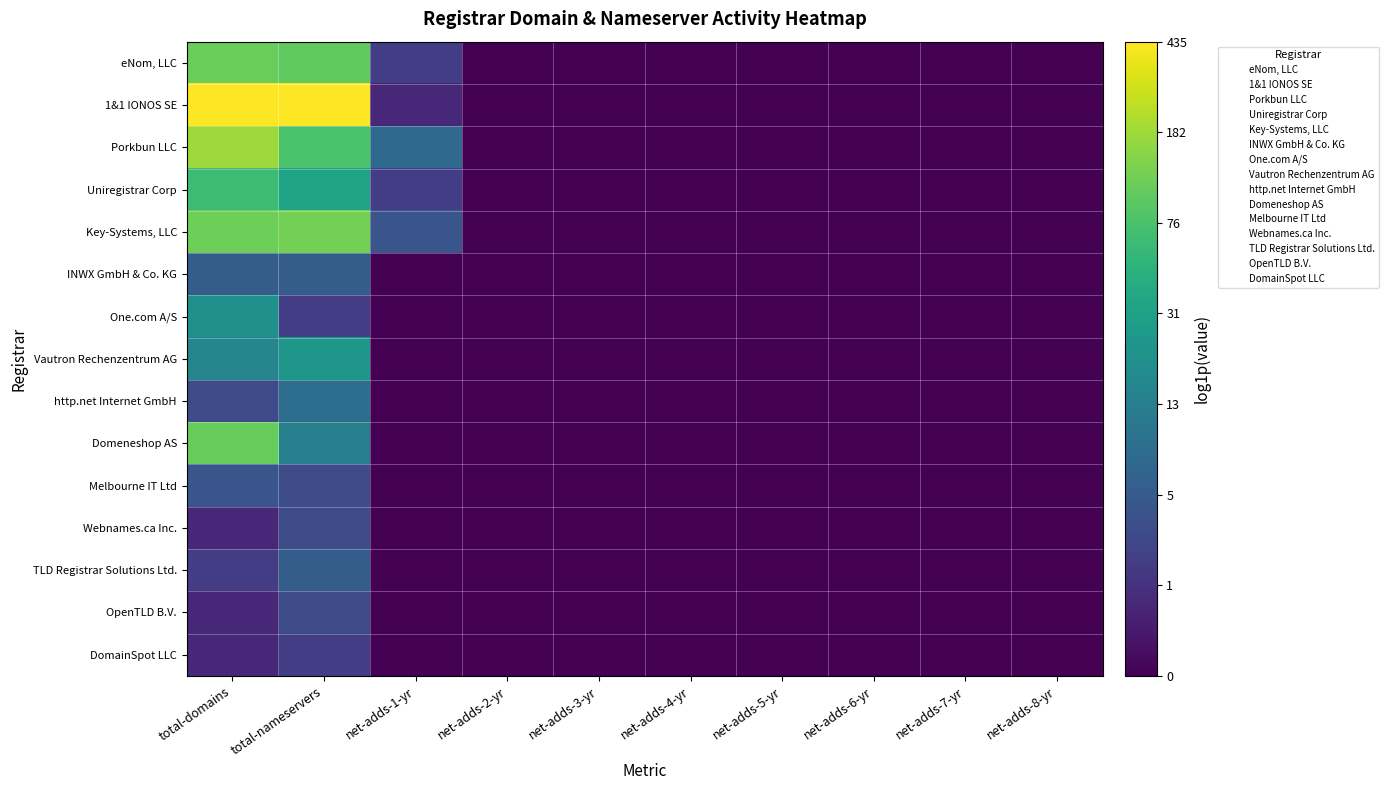

Which series has the largest total across all categories?

1&1 IONOS SE